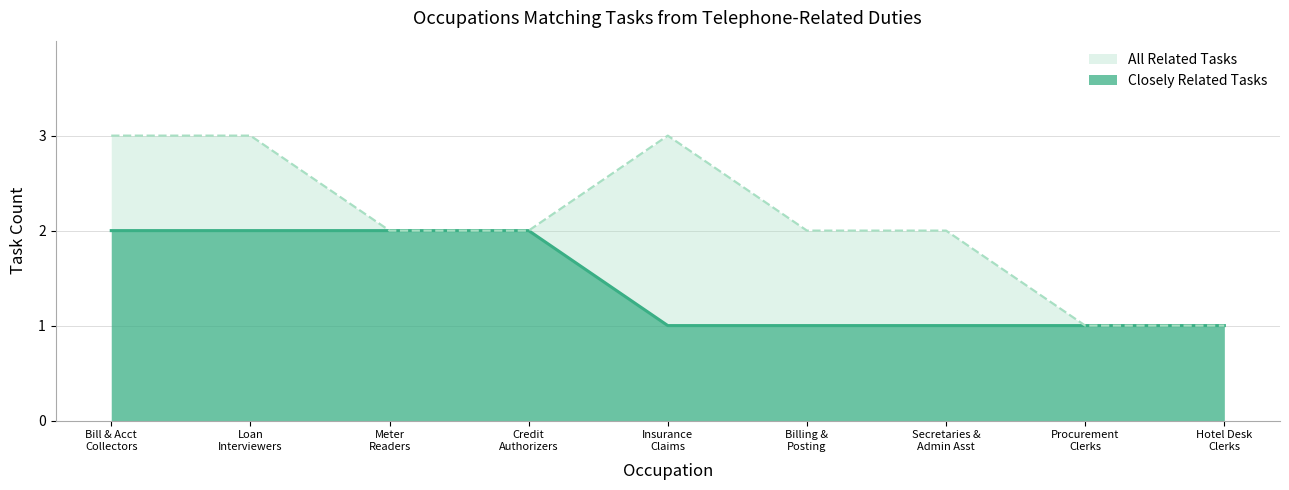

What are all the series names shown in the legend?

All Related Tasks, Closely Related Tasks